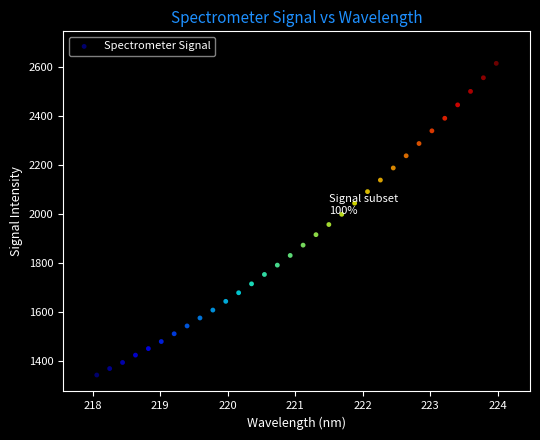

What is the range of Y values (max minus min)?

1272.7